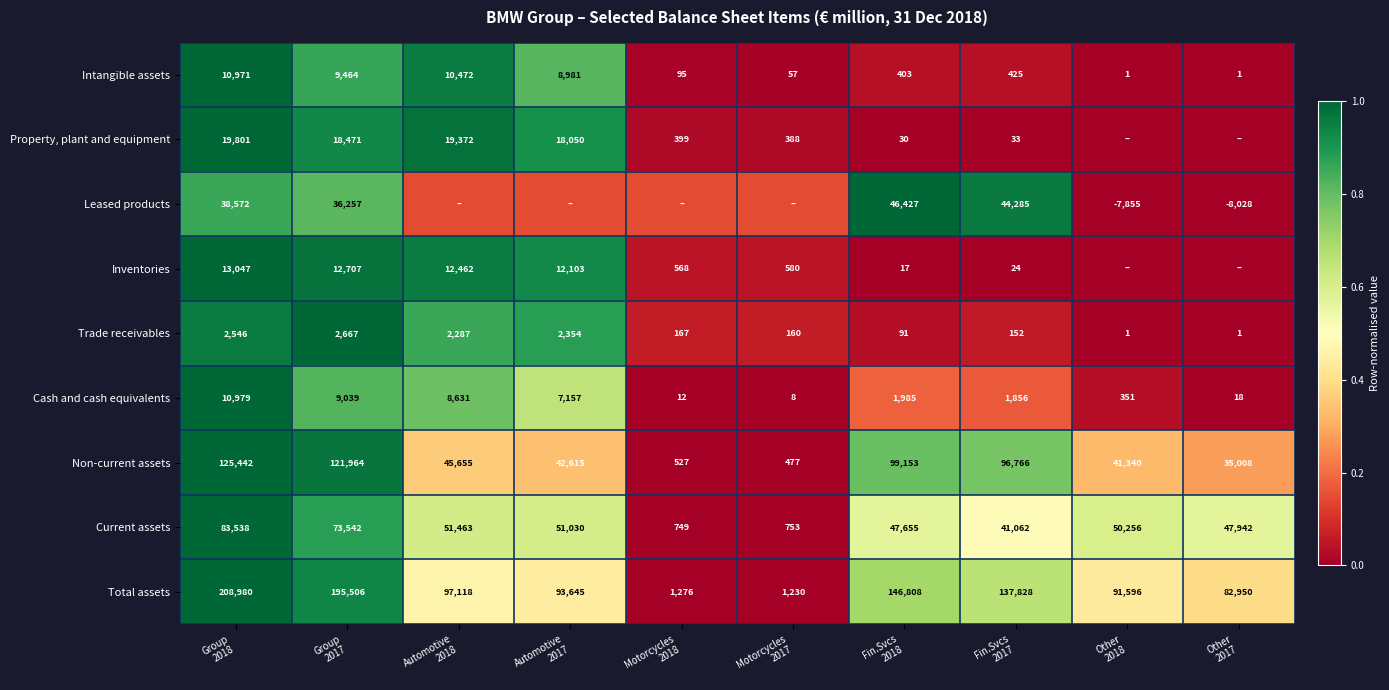

How many values in the Intangible assets series are below 425?

5